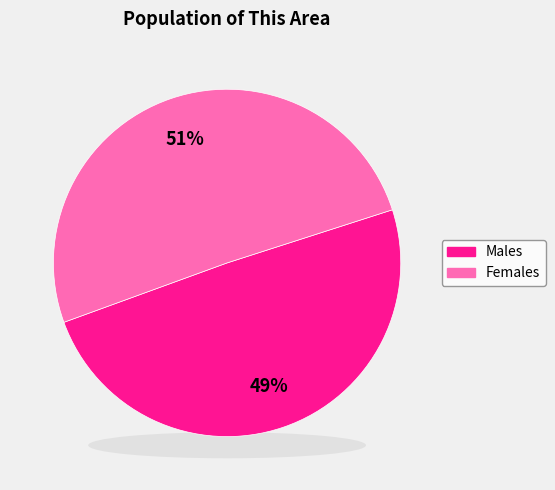

The Male slice represents 36% of the pie. True or false?

False